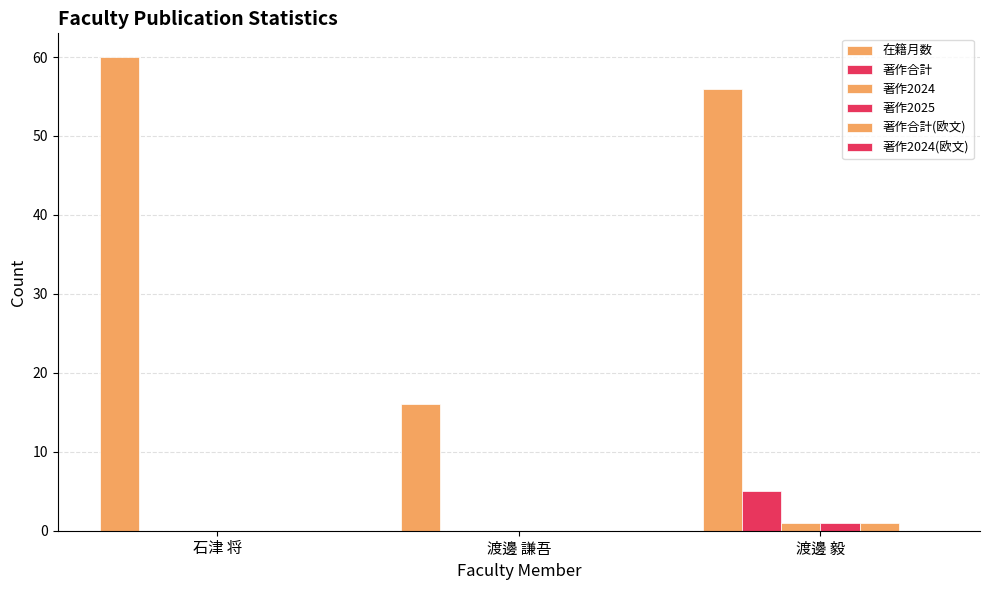

How many groups of bars are there?

3